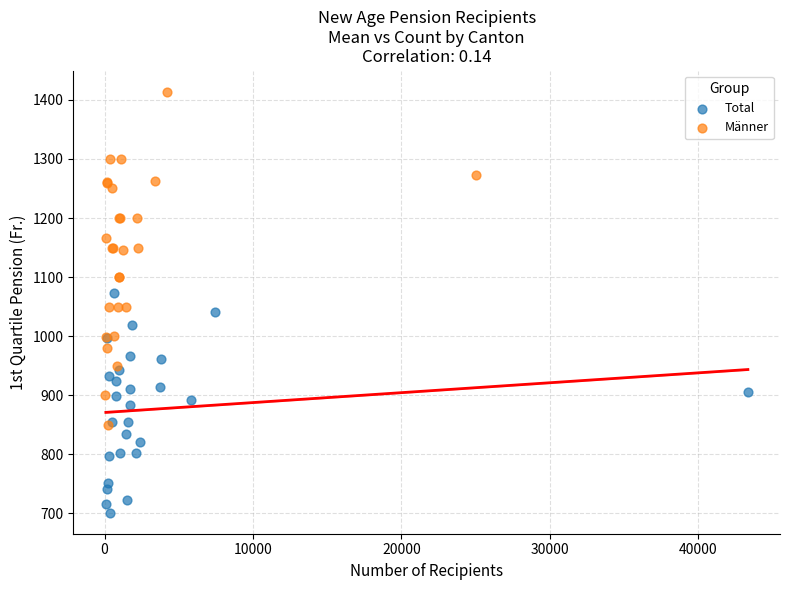

Which series reaches the minimum Y coordinate?

Total